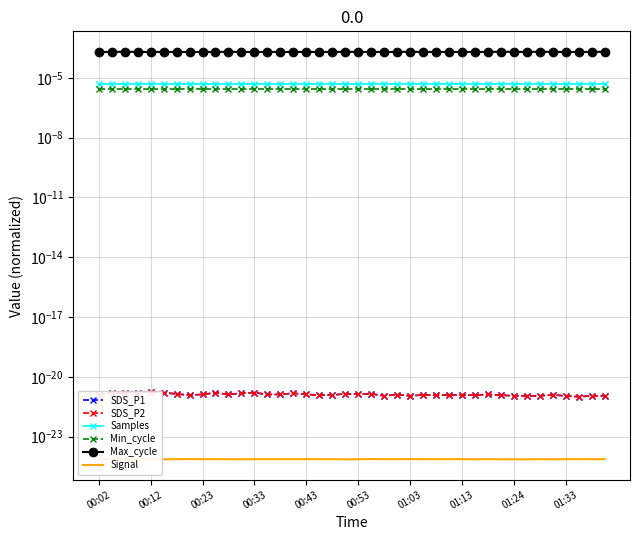

At which category is the sum across all series the highest?

31